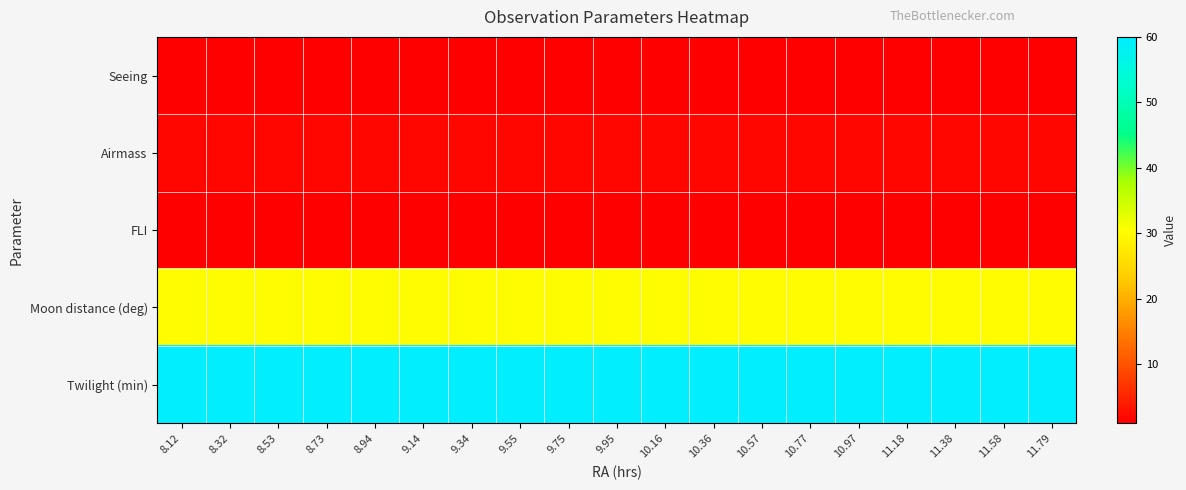

Which series has the largest total across all categories?

Twilight (min)